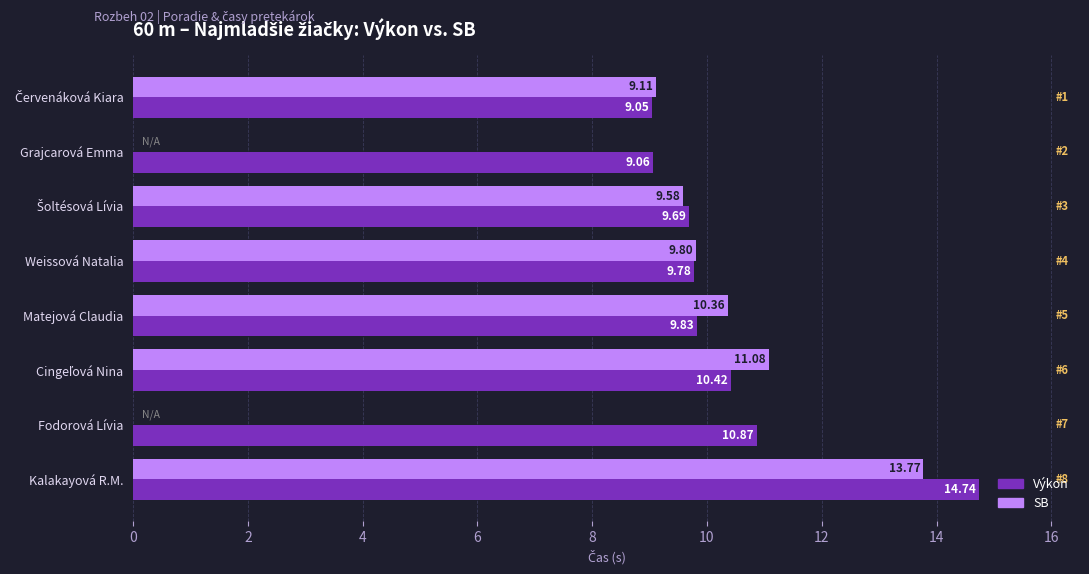

Which label corresponds to the largest value in the chart?

Kalakayová R.M.